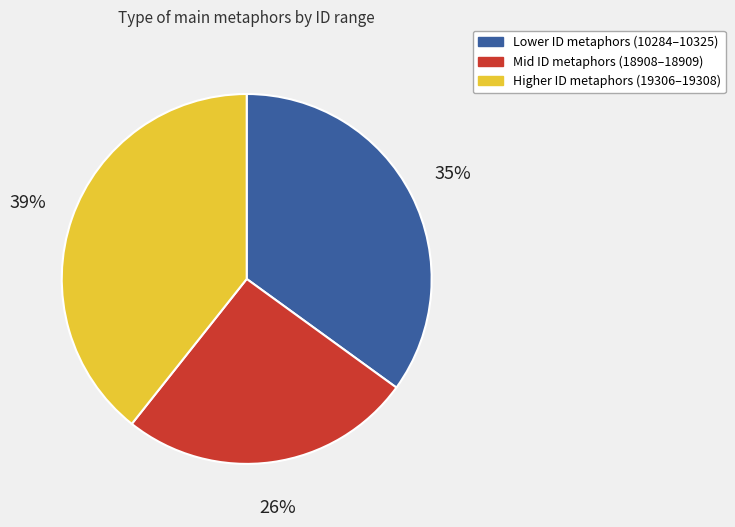

Does Higher ID metaphors (19306–19308) represent more than half of the total?

No